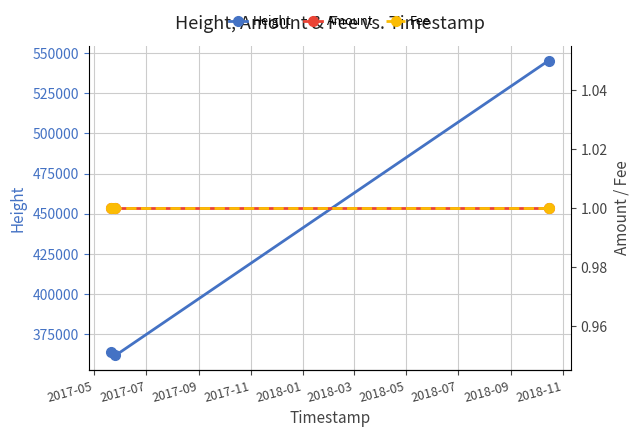

What is the highest value of the Fee series?

1